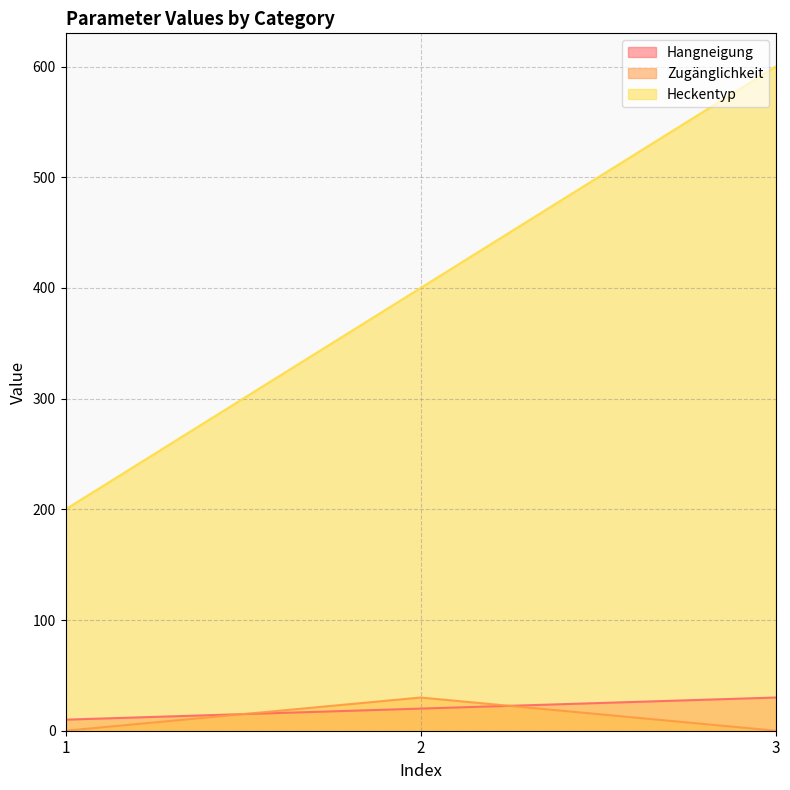

Rank the series at 1 from highest to lowest value.

Heckentyp, Hangneigung, Zugänglichkeit